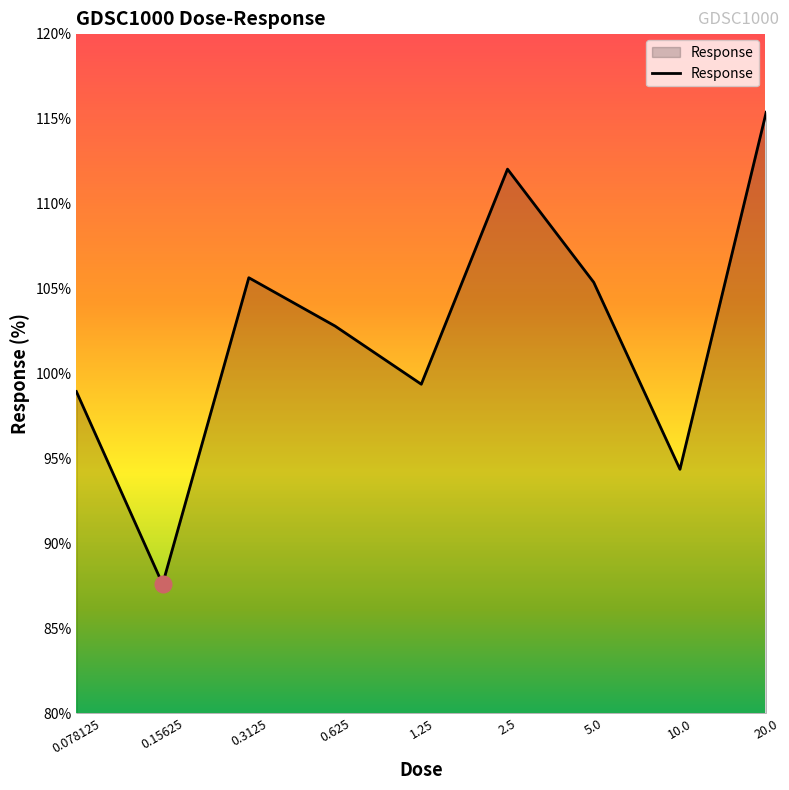

What is the smallest value displayed?

87.6